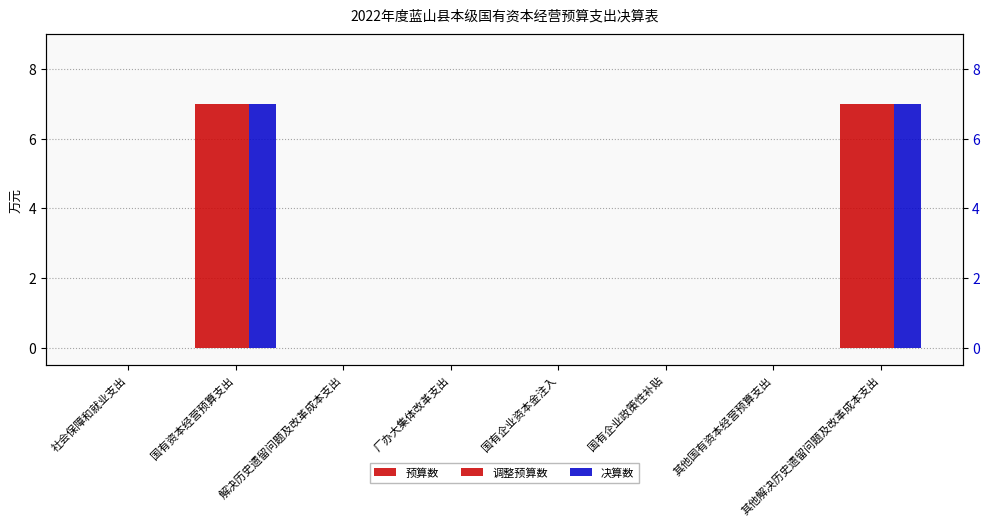

Count the number of data series in this chart.

3